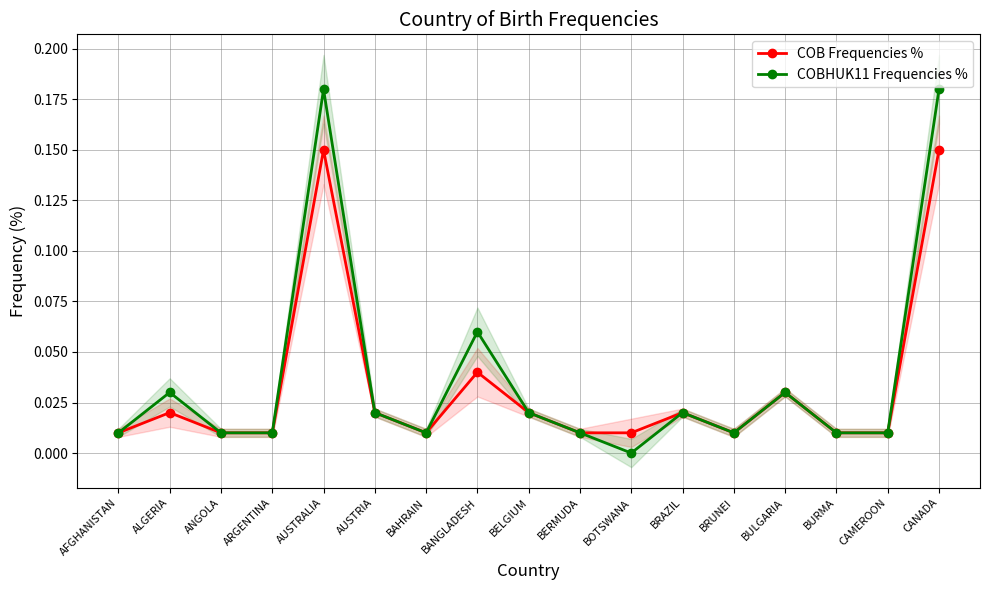

Where is the first local maximum for COBHUK11 Frequencies %?

ALGERIA